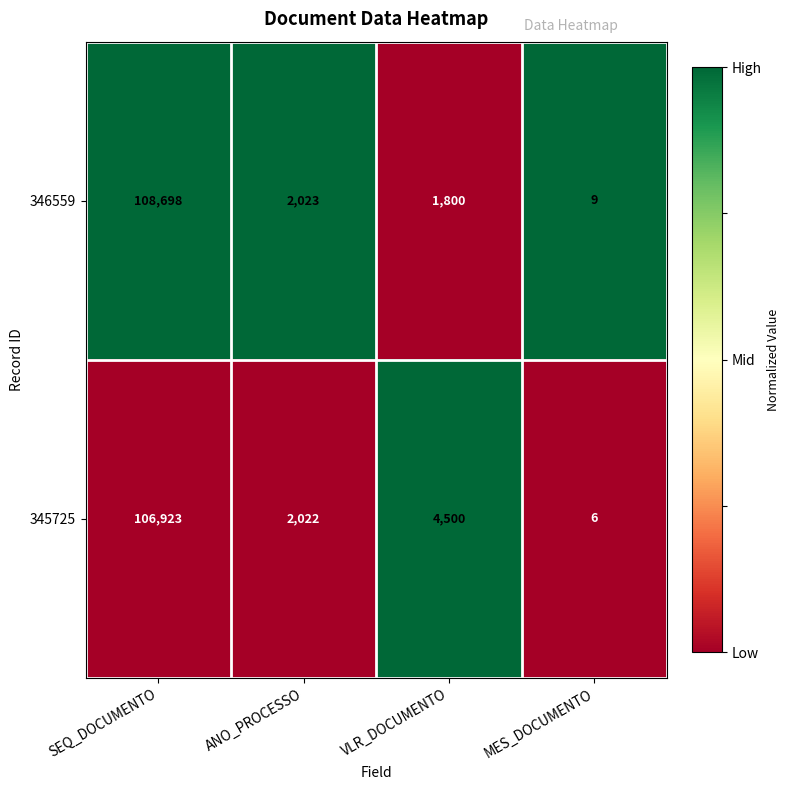

Reading left to right, extract all data points from this chart.

346559: 108698	2023	1800	9
345725: 106923	2022	4500	6